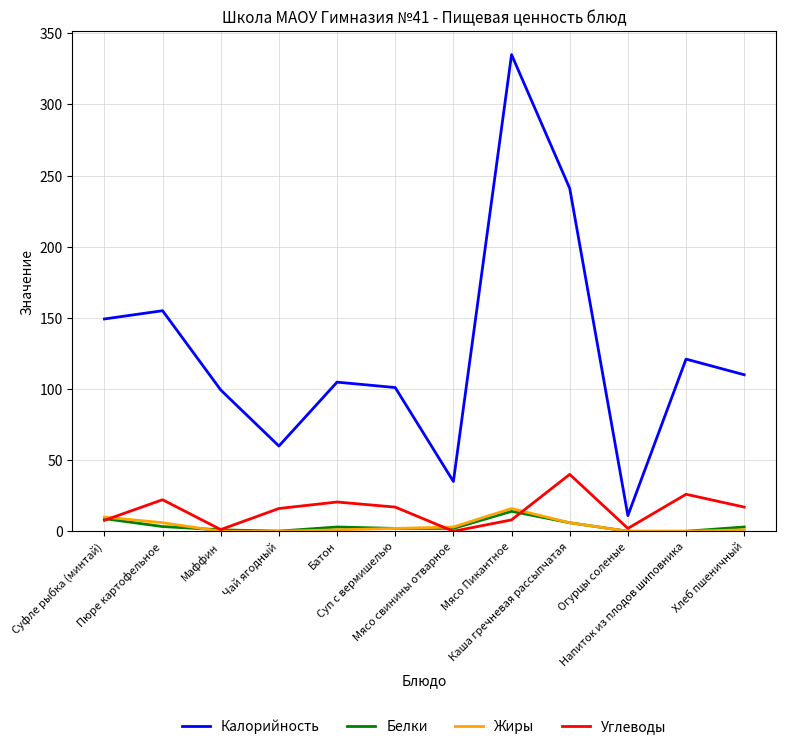

Which series has the largest total across all categories?

Калорийность